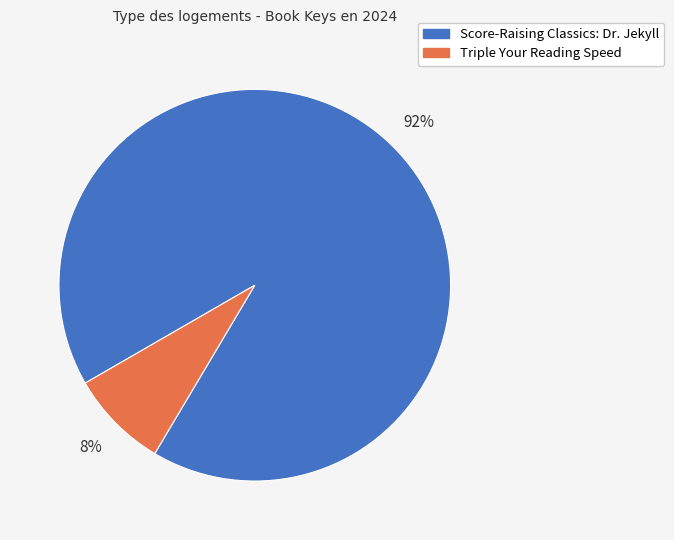

How many slices are in this pie chart?

2